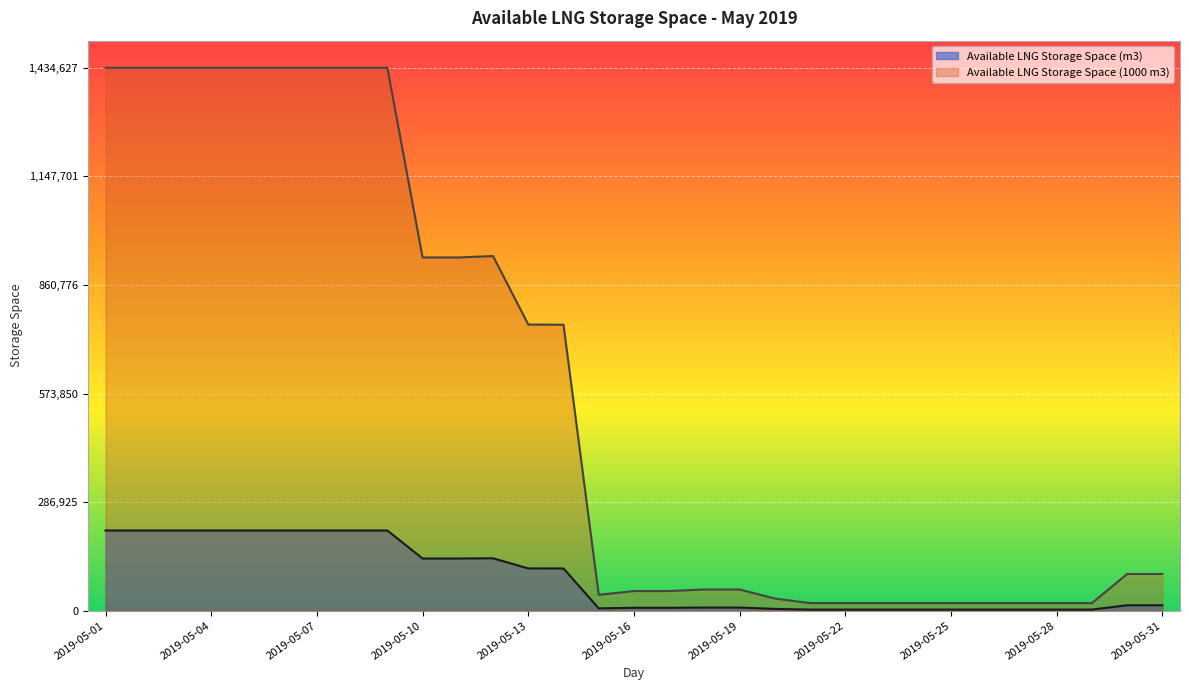

How many interior local valleys does the Available LNG Storage Space (m3) series have?

1